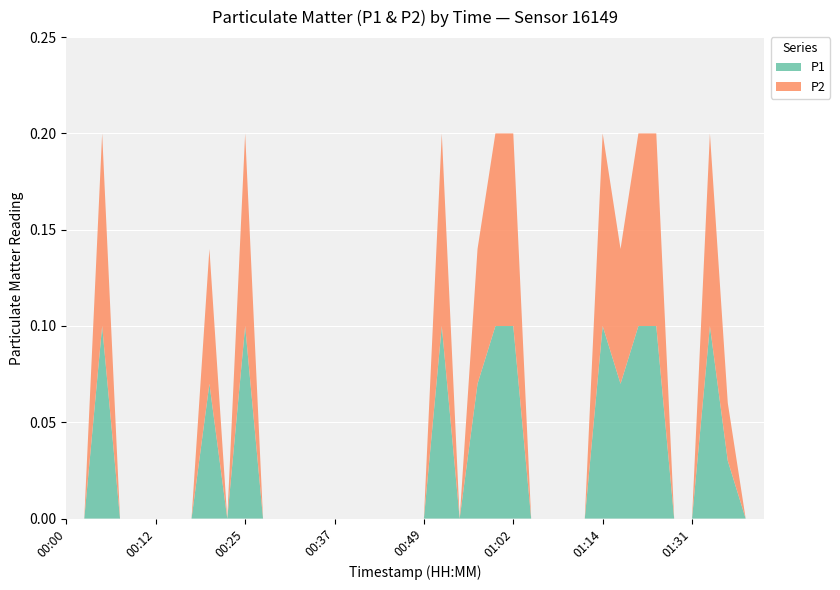

Reading right to left, extract all data points from this chart.

P1: 0.0	0.0	0.0	0.1	0.0	0.0	0.1	0.1	0.1	0.1	0.0	0.0	0.0	0.0	0.1	0.1	0.1	0.0	0.1	0.0	0.0	0.0	0.0	0.0	0.0	0.0	0.0	0.0	0.0	0.1	0.0	0.1	0.0	0.0	0.0	0.0	0.0	0.1	0.0	0.0
P2: 0.0	0.0	0.0	0.1	0.0	0.0	0.1	0.1	0.1	0.1	0.0	0.0	0.0	0.0	0.1	0.1	0.1	0.0	0.1	0.0	0.0	0.0	0.0	0.0	0.0	0.0	0.0	0.0	0.0	0.1	0.0	0.1	0.0	0.0	0.0	0.0	0.0	0.1	0.0	0.0